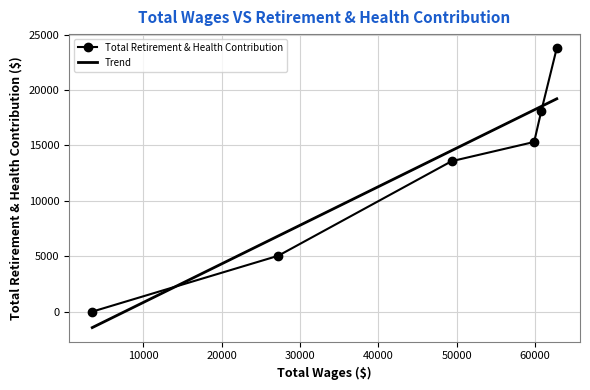

The chart shows a value of 11733 at 10000. True or false?

False